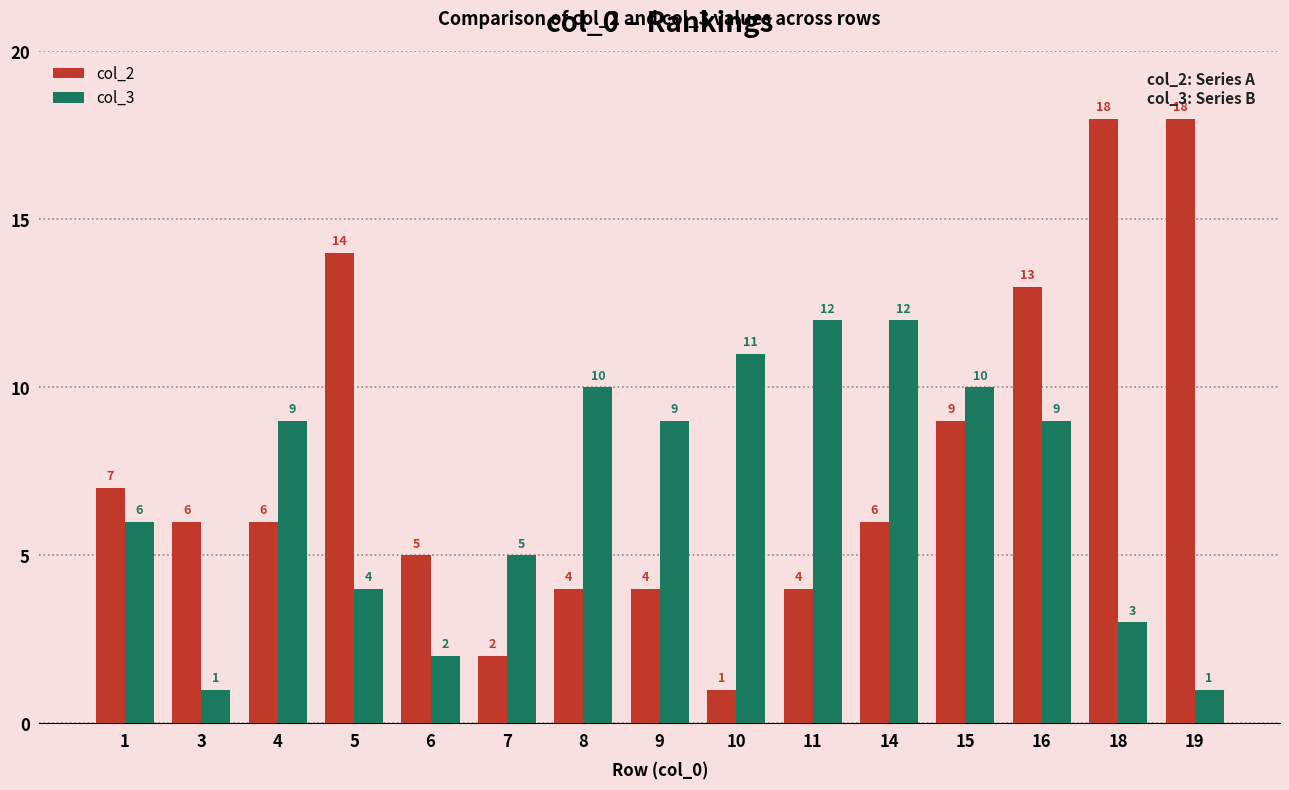

At which category is the sum across all series the highest?

16